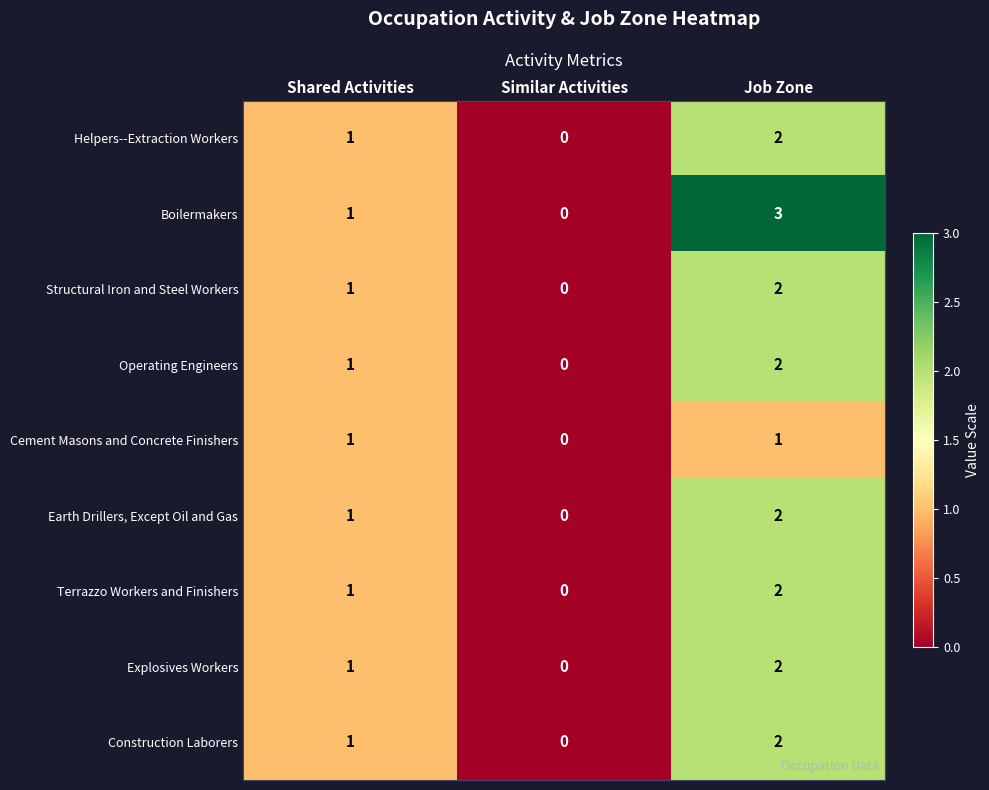

At which category is the sum across all series the highest?

Job Zone